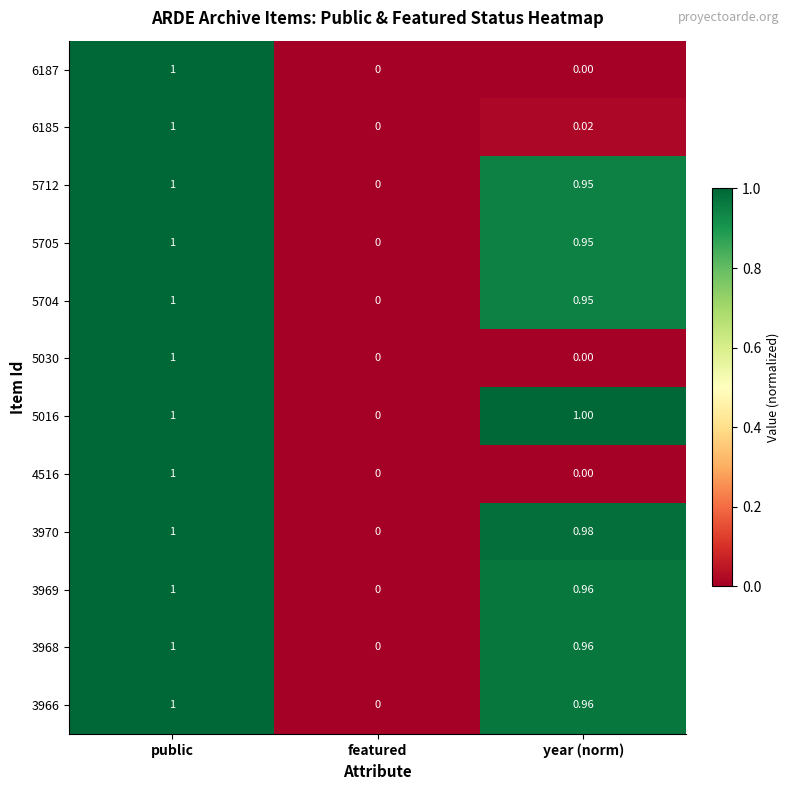

Which category has the highest value in the 6185 series?

public